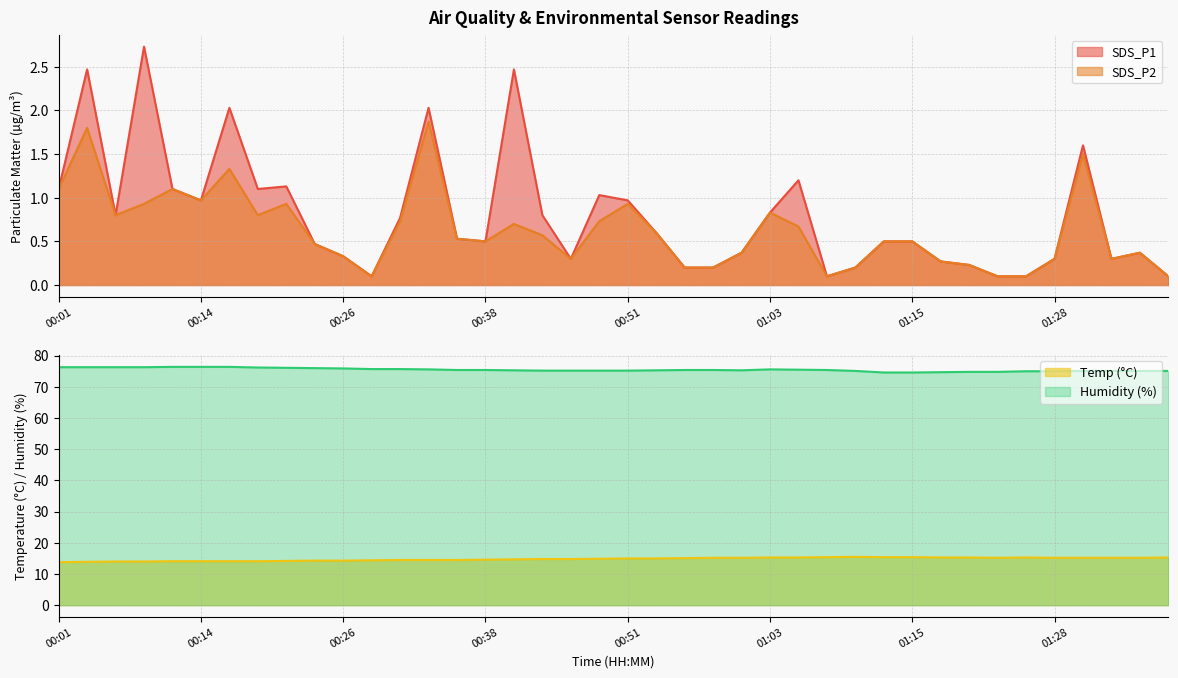

True or false: Humidity and SDS_P2 intersect in this chart.

False